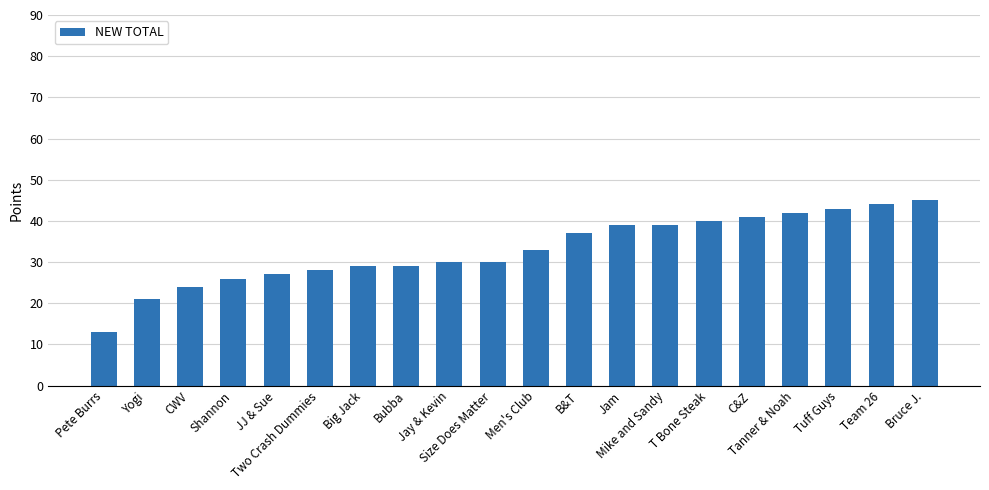

Reading left to right, transcribe all the data shown in this chart.

Pete Burrs=13	Yogi=21	CWV=24	Shannon=26	JJ & Sue=27	Two Crash Dummies=28	Big Jack=29	Bubba=29	Jay & Kevin=30	Size Does Matter=30	Men's Club=33	B&T=37	Jam=39	Mike and Sandy=39	T Bone Steak=40	C&Z=41	Tanner & Noah=42	Tuff Guys=43	Team 26=44	Bruce J.=45